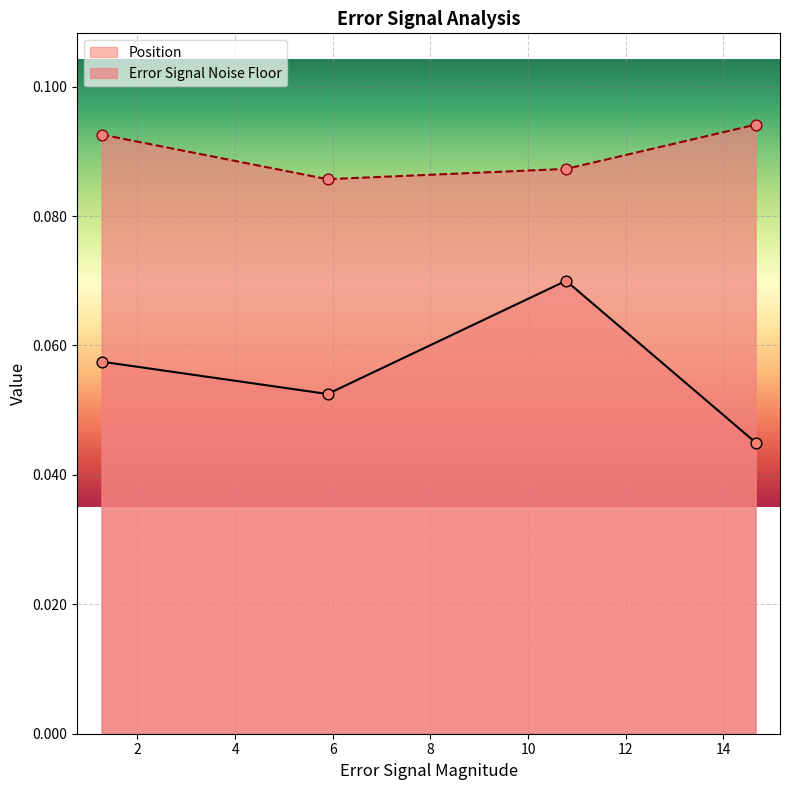

At how many categories does at least one series exceed 0?

4